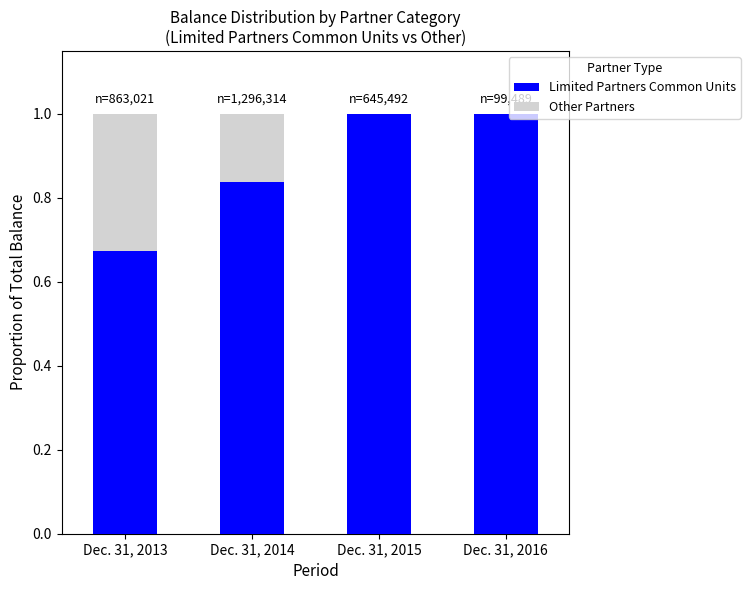

What is the maximum value for Limited Partners Common Units?

1.0